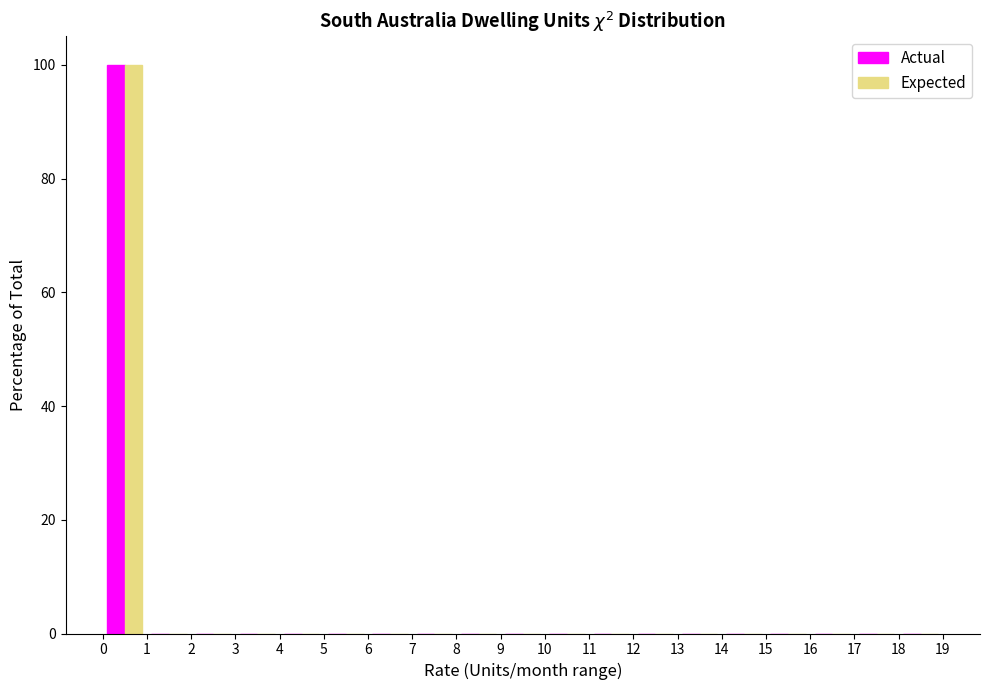

Reading left to right, list every range on the x-axis with the height of the bar of each series over it. The values are not printed on the chart, so give them approximately, as read against the axis.

0 to 1: Actual=100	Expected=100
1 to 2: Actual=0	Expected=0
2 to 3: Actual=0	Expected=0
3 to 4: Actual=0	Expected=0
4 to 5: Actual=0	Expected=0
5 to 6: Actual=0	Expected=0
6 to 7: Actual=0	Expected=0
7 to 8: Actual=0	Expected=0
8 to 9: Actual=0	Expected=0
9 to 10: Actual=0	Expected=0
10 to 11: Actual=0	Expected=0
11 to 12: Actual=0	Expected=0
12 to 13: Actual=0	Expected=0
13 to 14: Actual=0	Expected=0
14 to 15: Actual=0	Expected=0
15 to 16: Actual=0	Expected=0
16 to 17: Actual=0	Expected=0
17 to 18: Actual=0	Expected=0
18 to 19: Actual=0	Expected=0